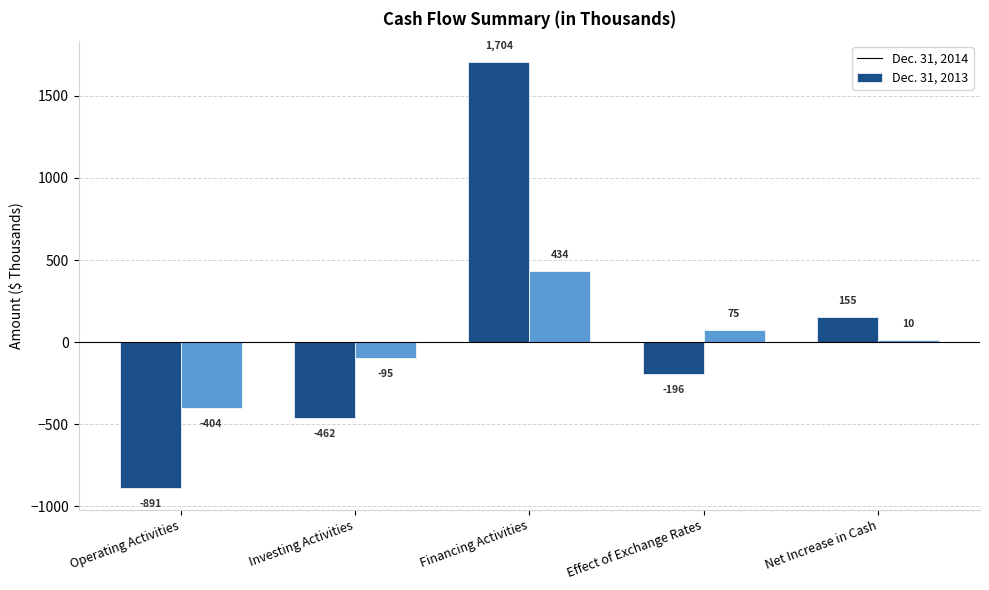

What is the difference between the maximum and minimum values in the Dec. 31, 2013 series?

838